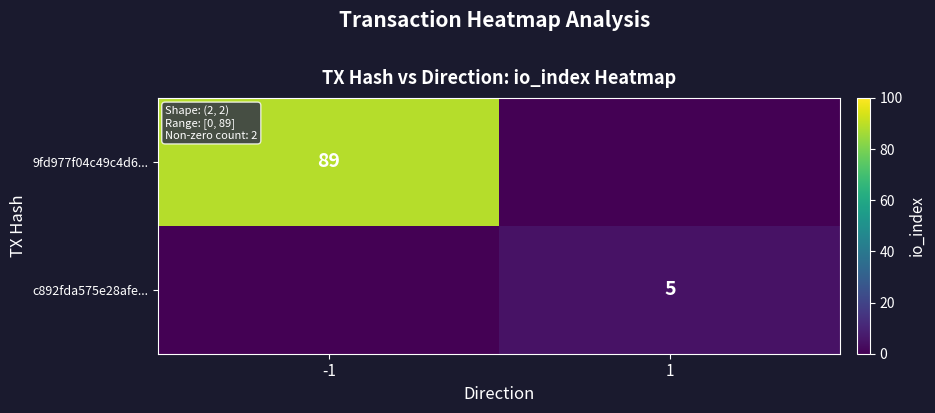

Which category has the lowest value across all series?

1